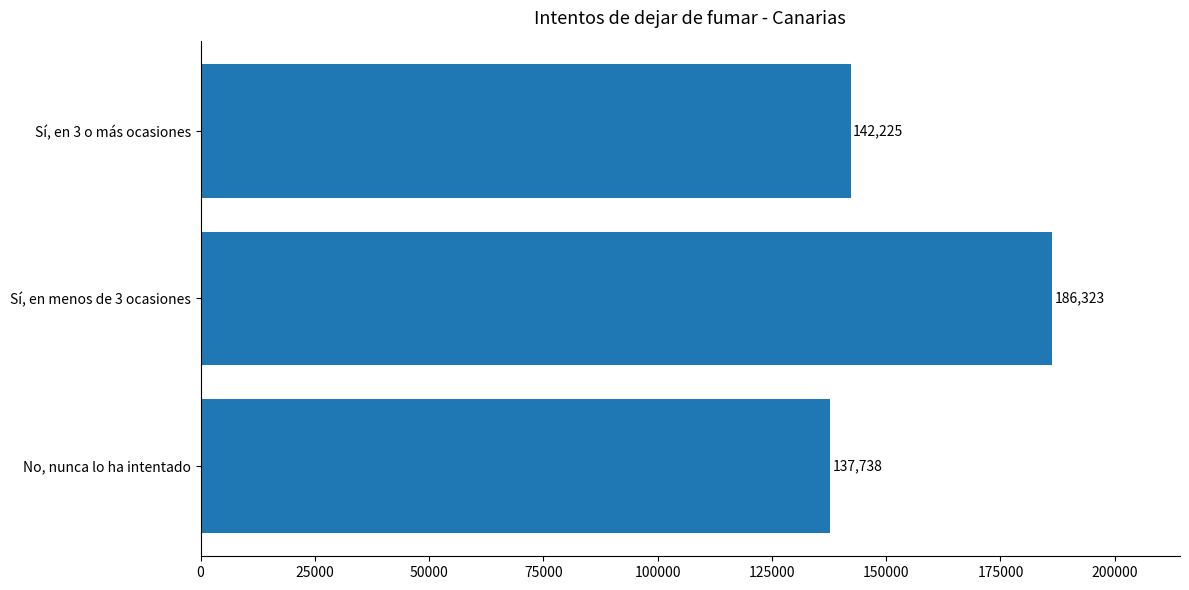

Rank the categories by value from highest to lowest.

Sí, en menos de 3 ocasiones, Sí, en 3 o más ocasiones, No, nunca lo ha intentado